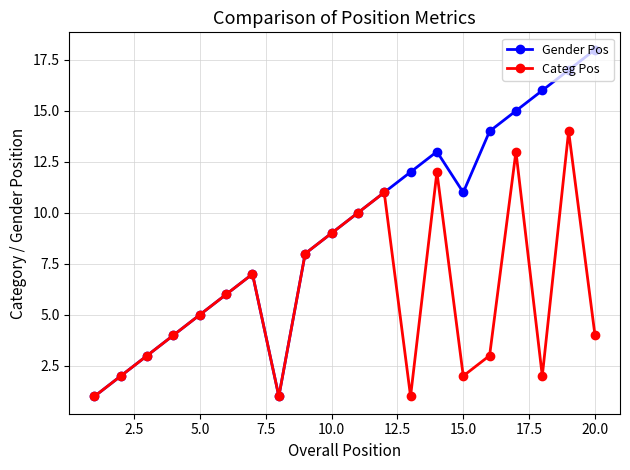

Which series has the largest range (max minus min)?

Gender Pos